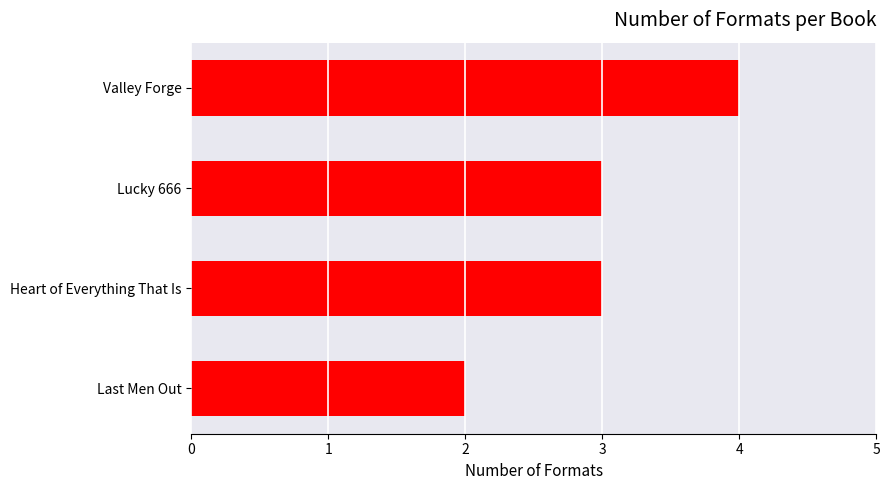

True or false: the data shows 1 at Valley Forge.

False